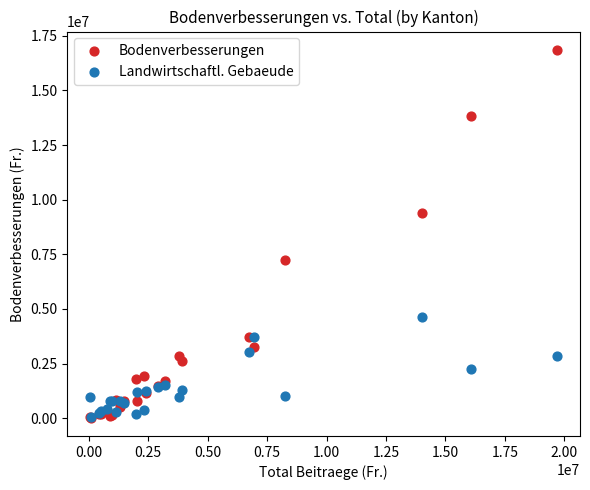

Which series contains the highest Y value?

Bodenverbesserungen